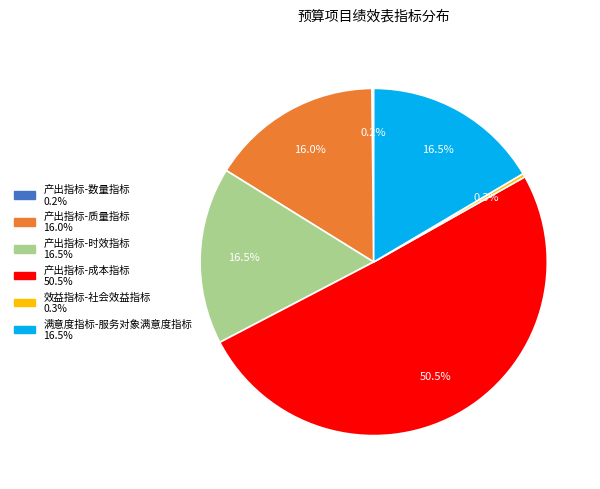

Does any single category account for the majority?

Yes